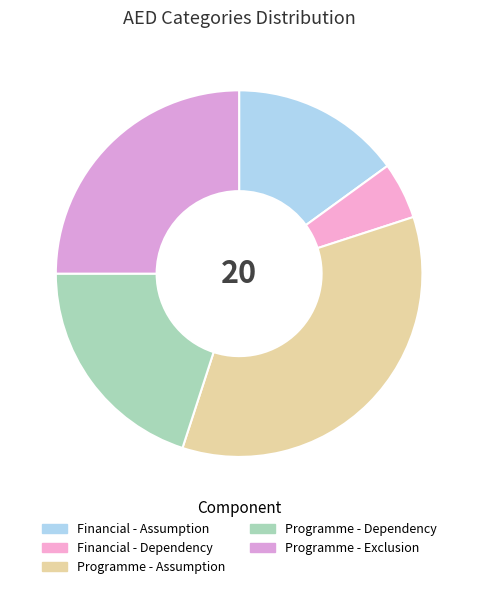

How many segments does this pie chart have?

5